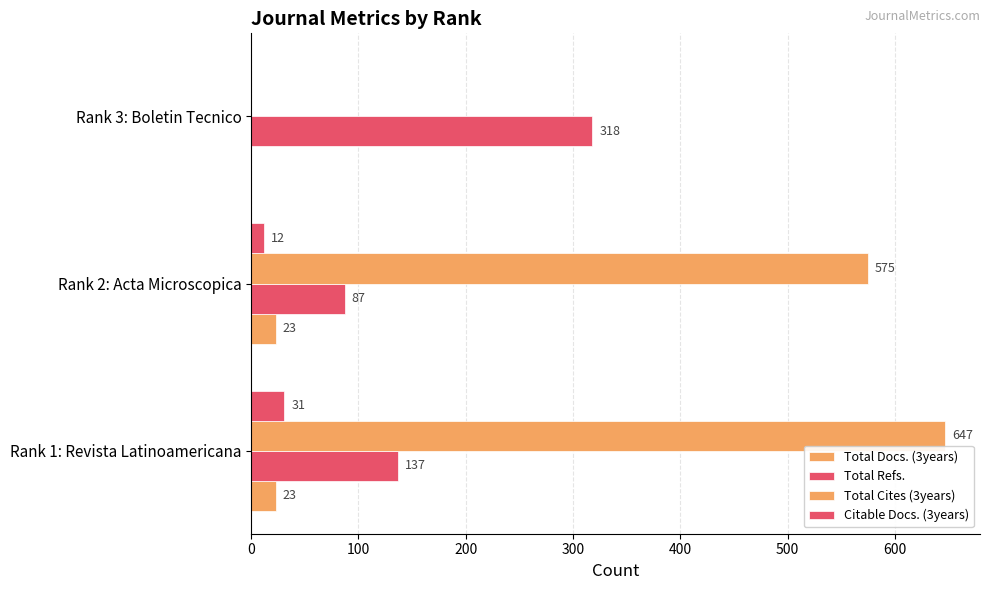

How many values in Citable Docs. (3years) are above zero?

2